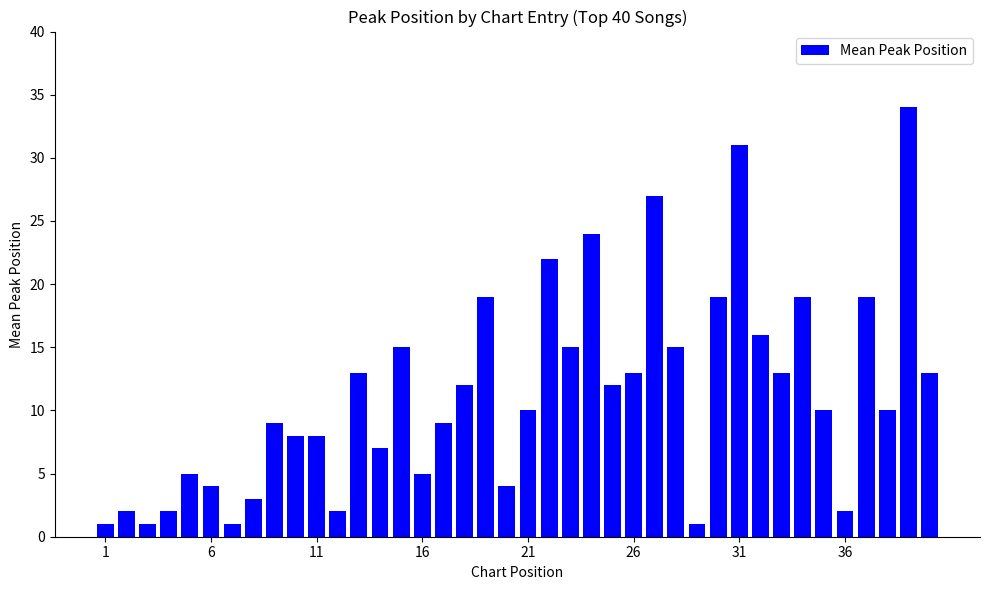

What is the greatest value displayed?

34